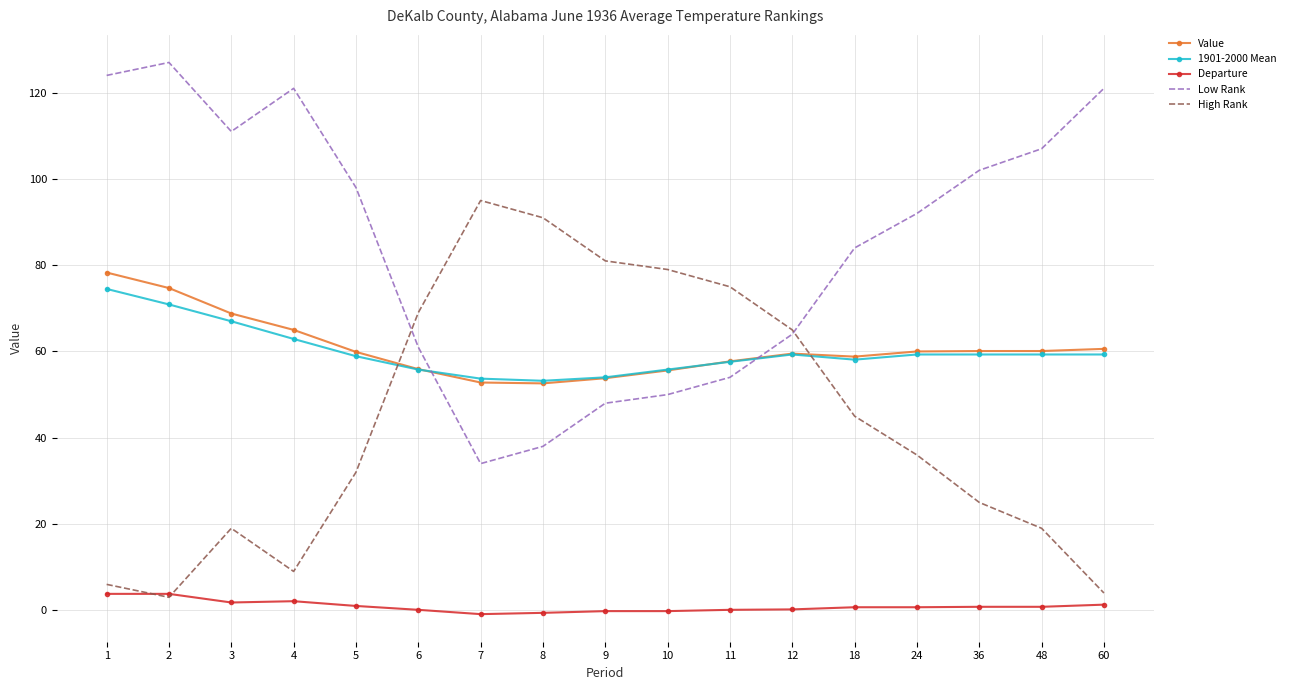

What is the minimum value shown in the chart?

-0.9